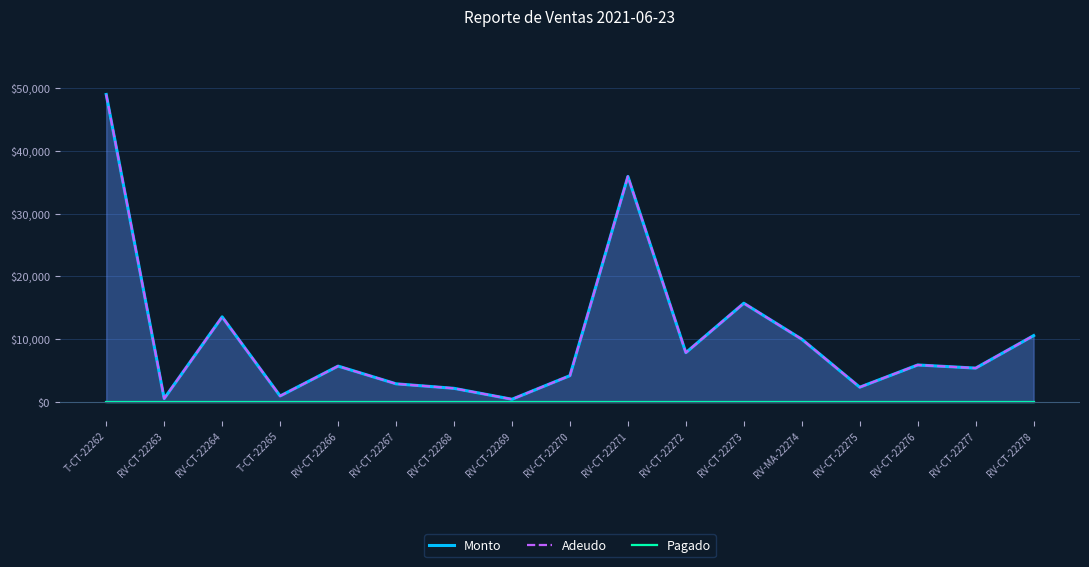

The Adeudo series shows 15730 at RV-CT-22273. True or false?

True